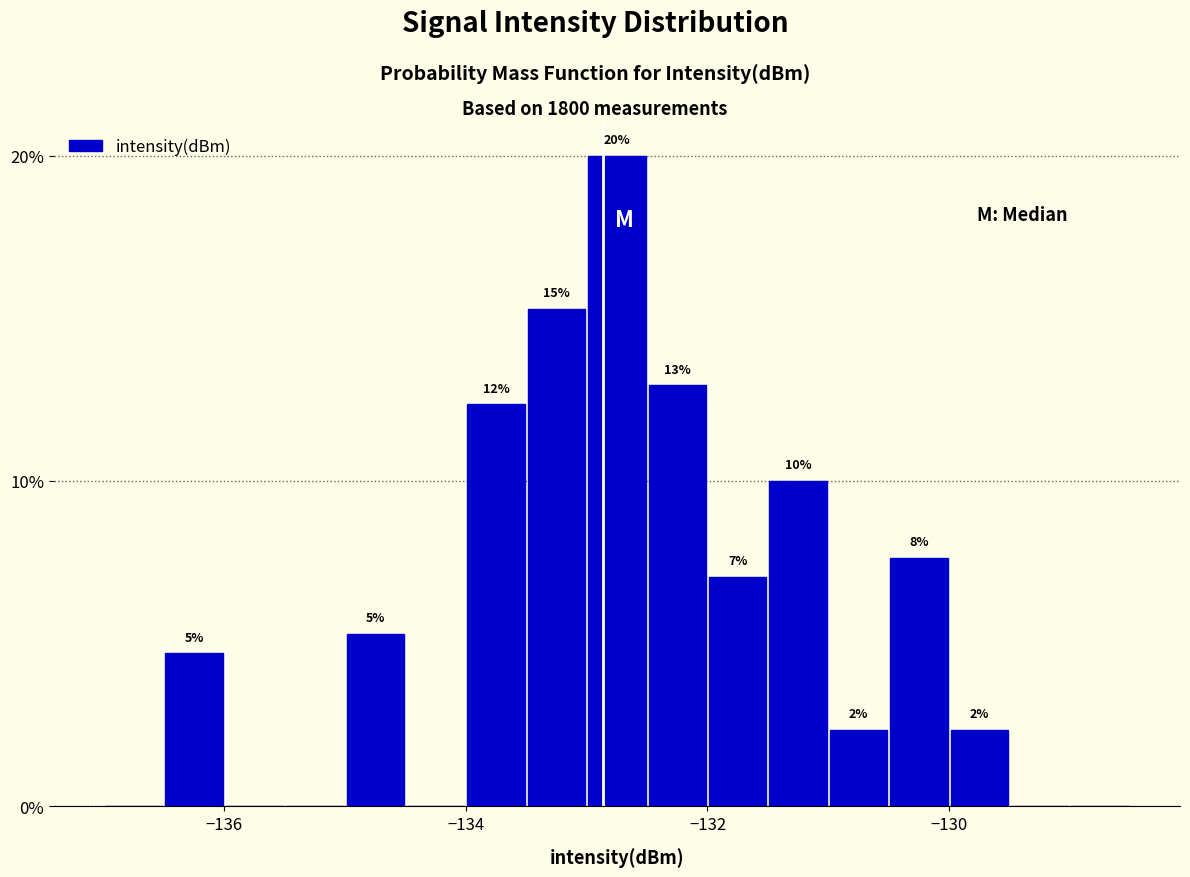

Read against the x-axis, roughly where is the centre of the tallest bar?

-132.8